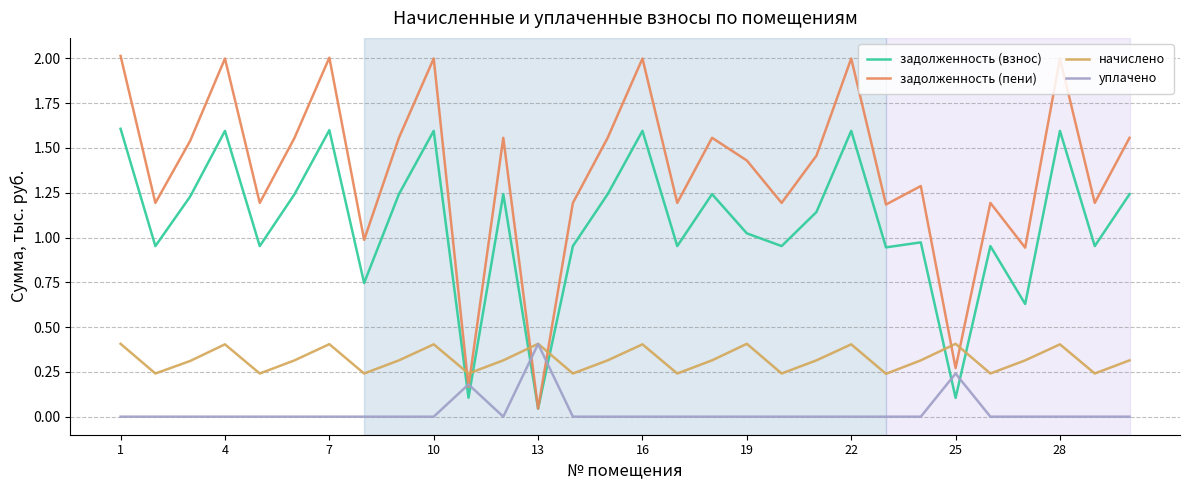

Is this an area chart (filled region under the line)?

No